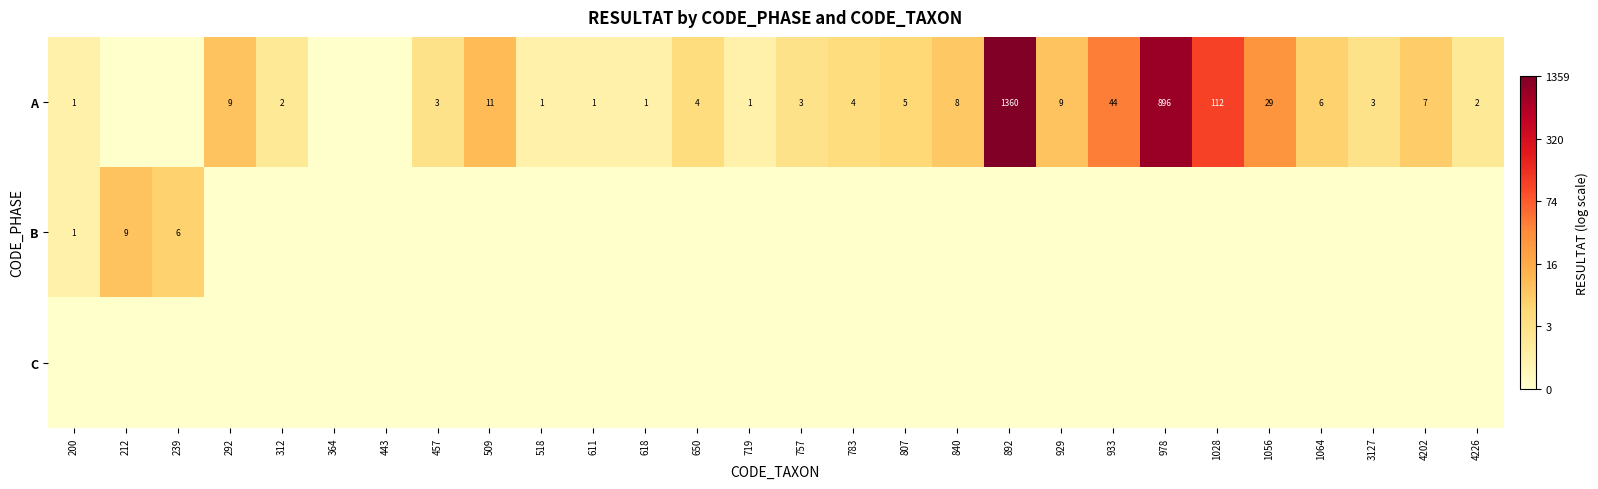

True or false: A has a value of 3 at 757.

True